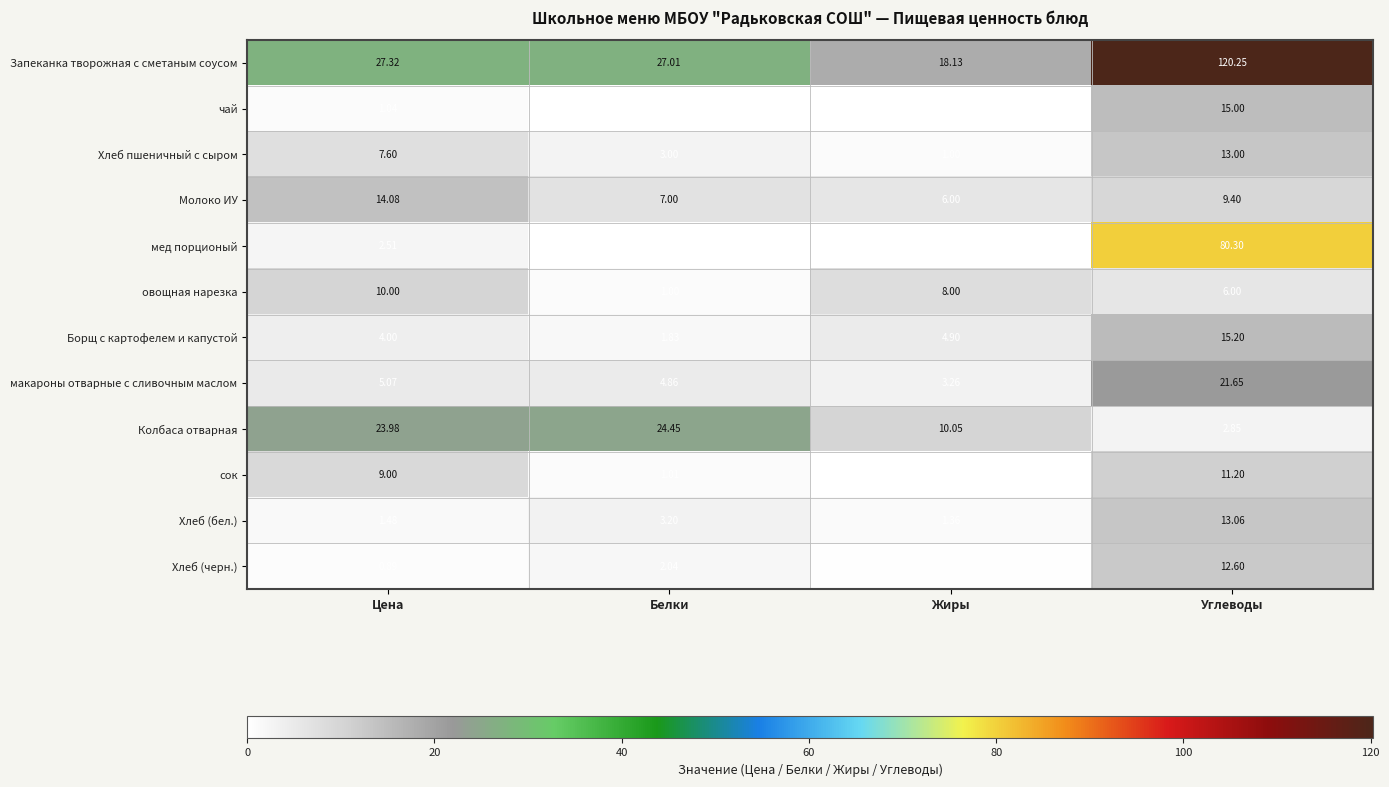

Which category has the lowest value in the мед порционый series?

Жиры